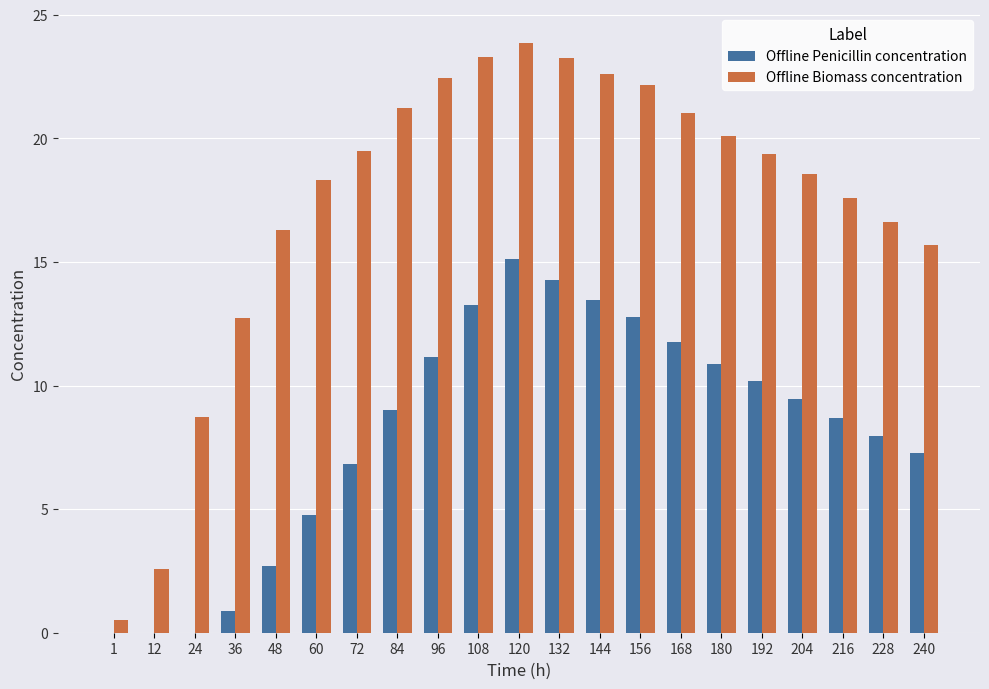

The value of Offline Biomass concentration at 204 is 18.6. True or false?

True